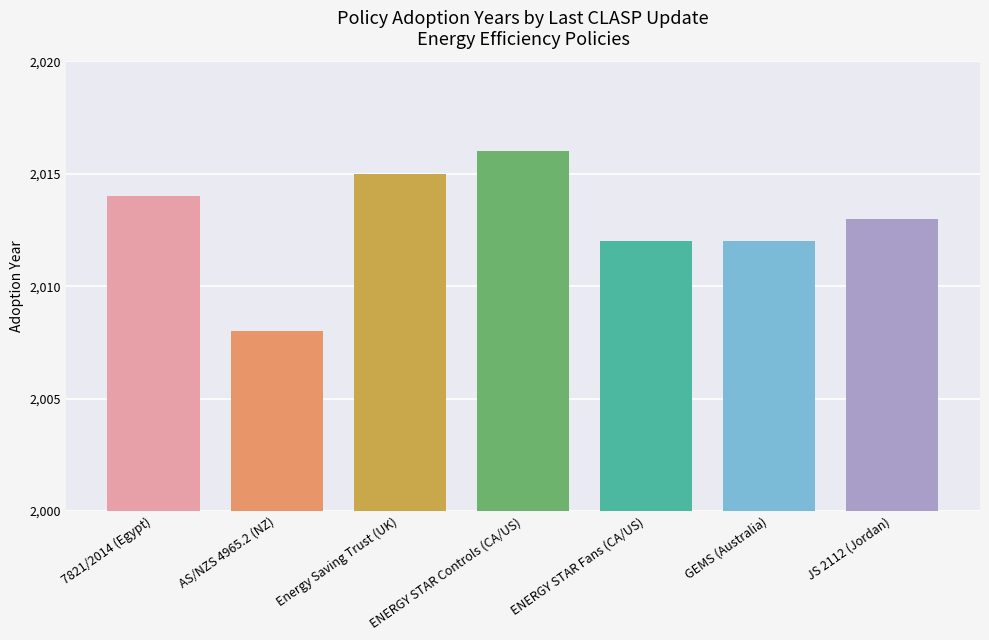

How many data points are less than 2013?

3